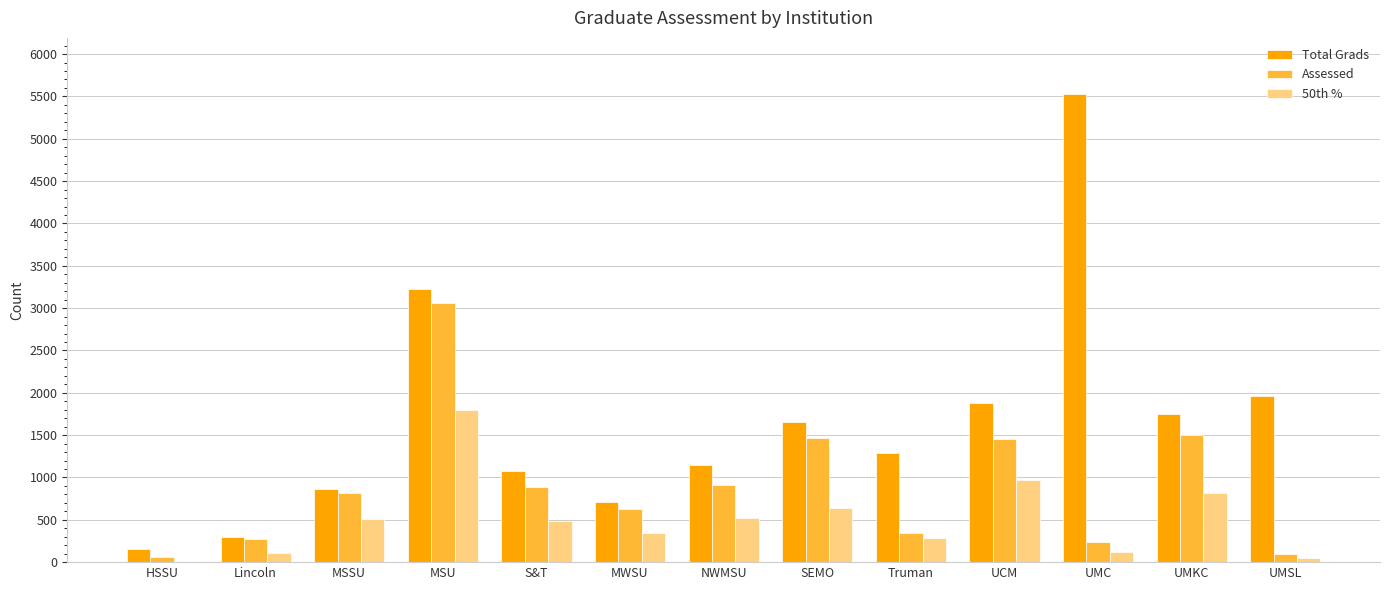

True or false: Assessed has a value of 2208 at UMKC.

False